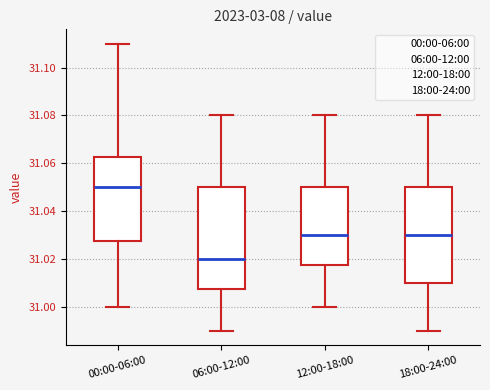

Comparing the boxes themselves (not the whiskers), which one is the tallest?

06:00-12:00